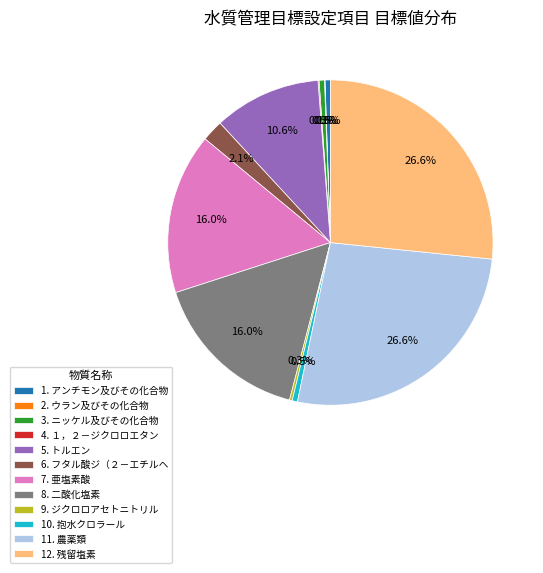

To the nearest percent, what is the difference between the largest and smallest slice percentages?

27%